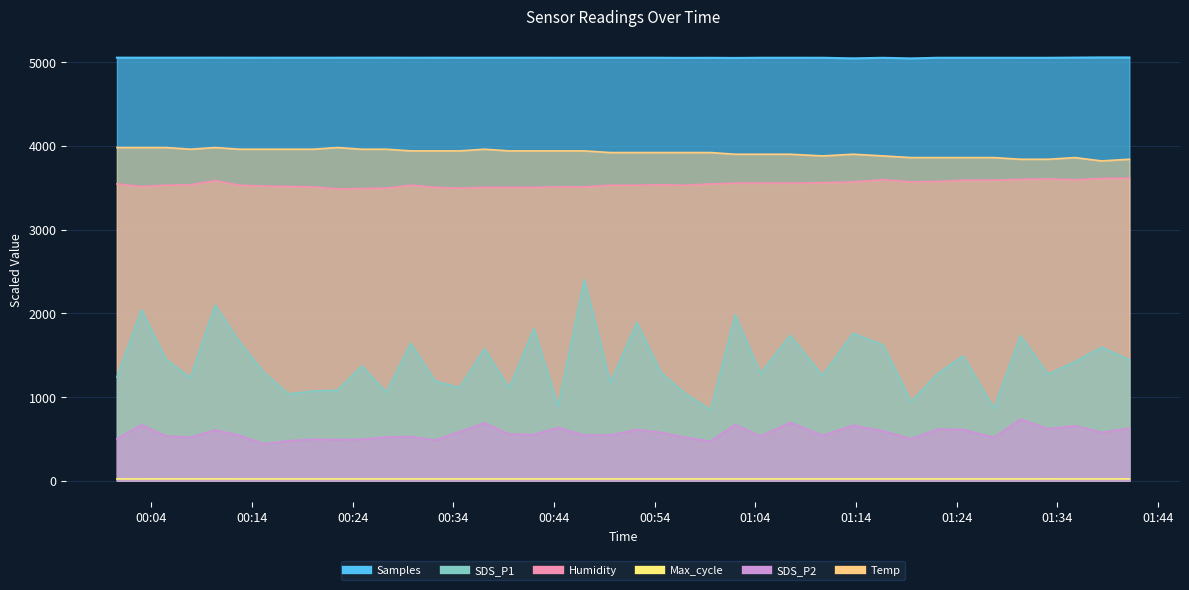

Between 2022/06/15 01:01:59 and 2022/06/15 01:33:04, which series saw the biggest shift?

SDS_P1